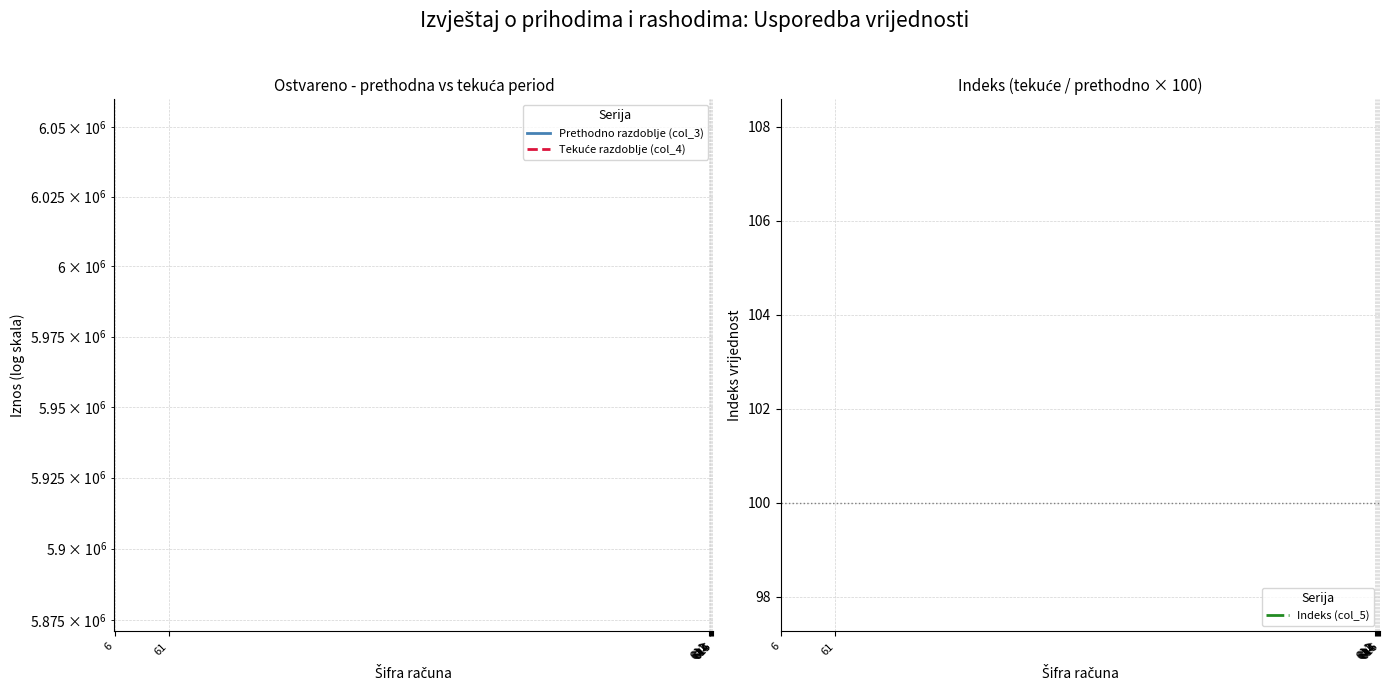

True or false: Indeks (col_5) and Tekuće razdoblje (col_4) cross at least once.

False